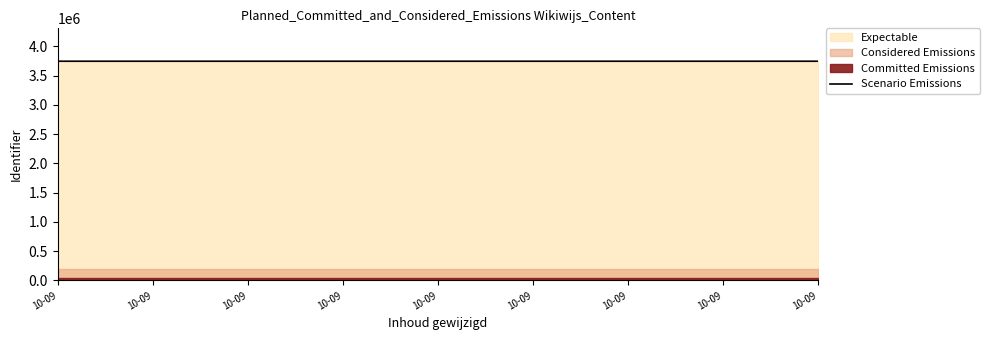

Between 10-09 and 10-09, which is larger?

10-09